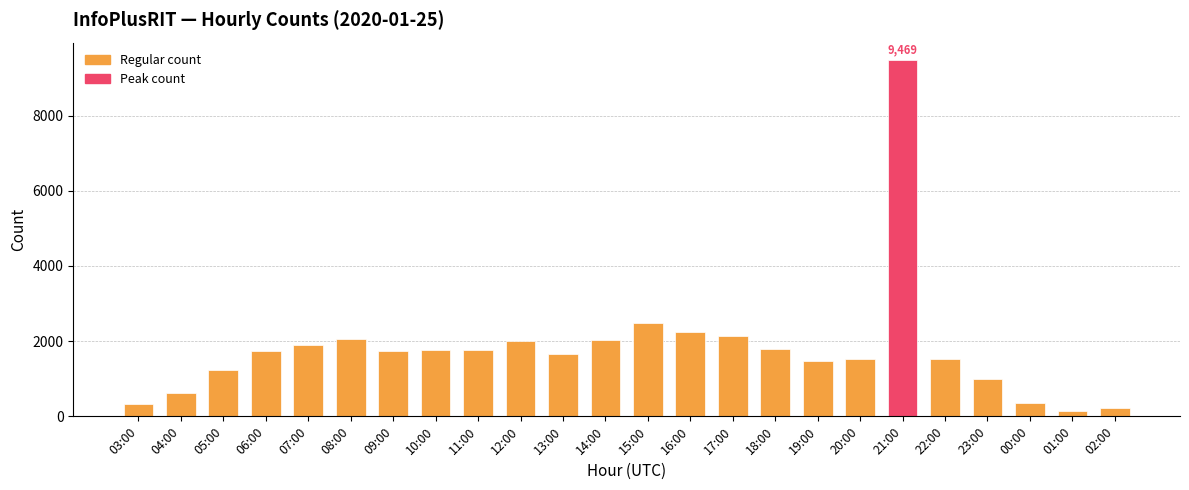

Approximately how many times larger is the value at 22:00 compared to 16:00?

0.7